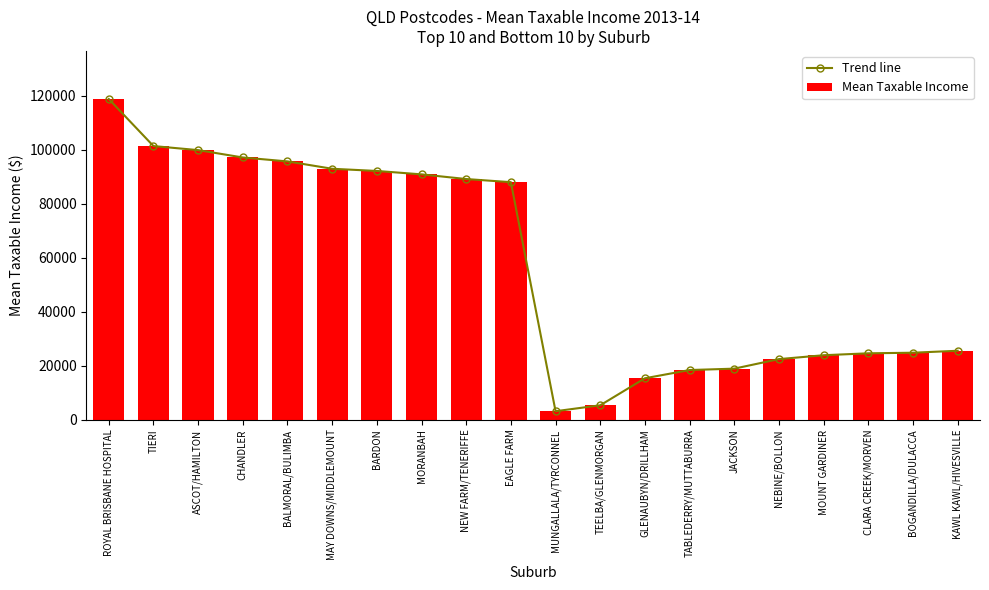

What is the total value across all series at CLARA CREEK/MORVEN?

49162